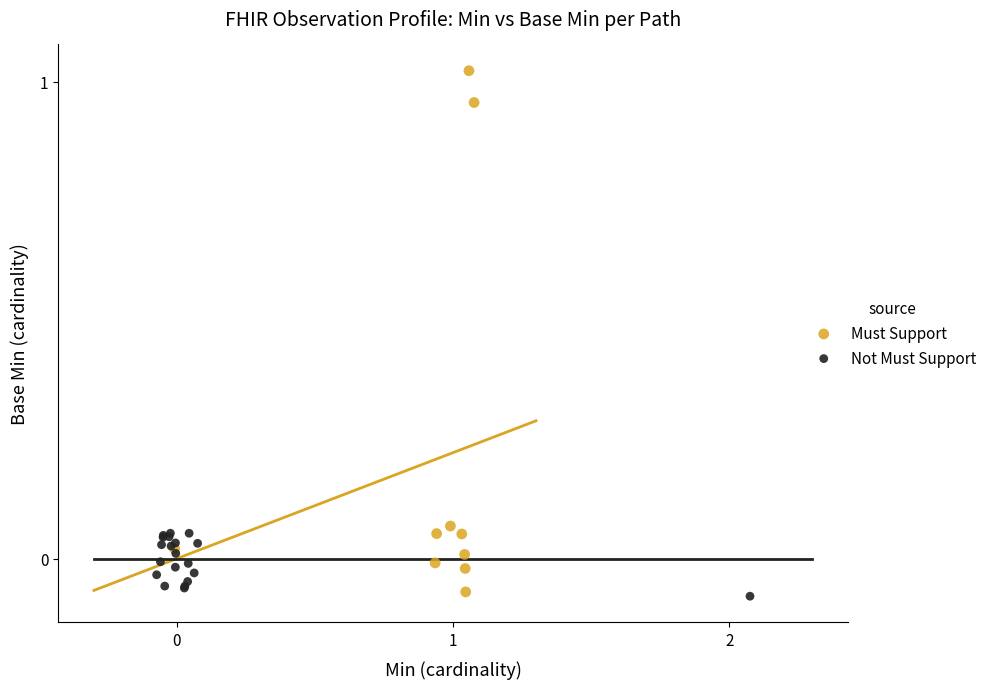

Which series contains the highest Y value?

Must Support